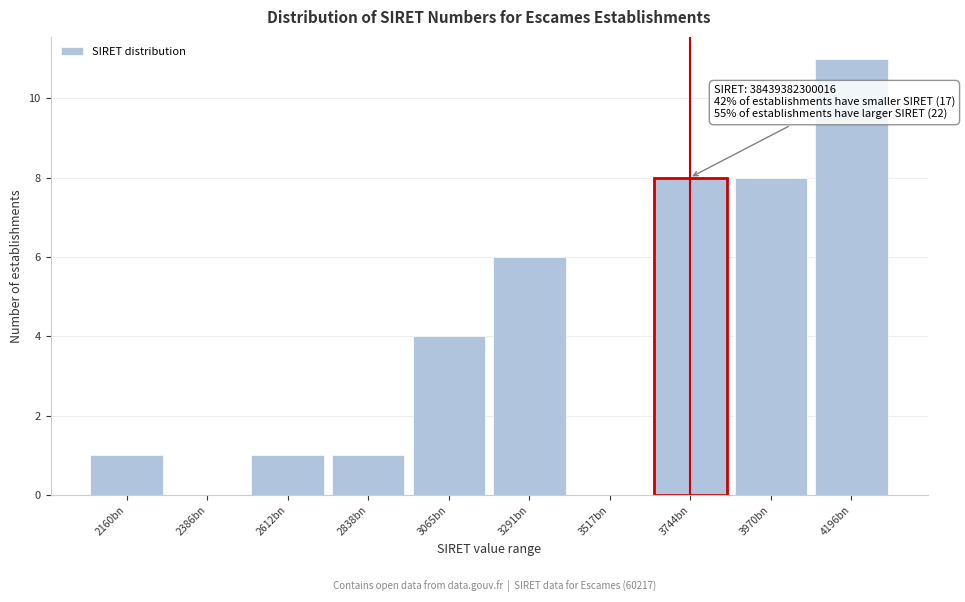

Reading left to right, transcribe all the data shown in this chart.

2160bn=1	2386bn=0	2612bn=1	2838bn=1	3065bn=4	3291bn=6	3517bn=0	3744bn=8	3970bn=8	4196bn=11